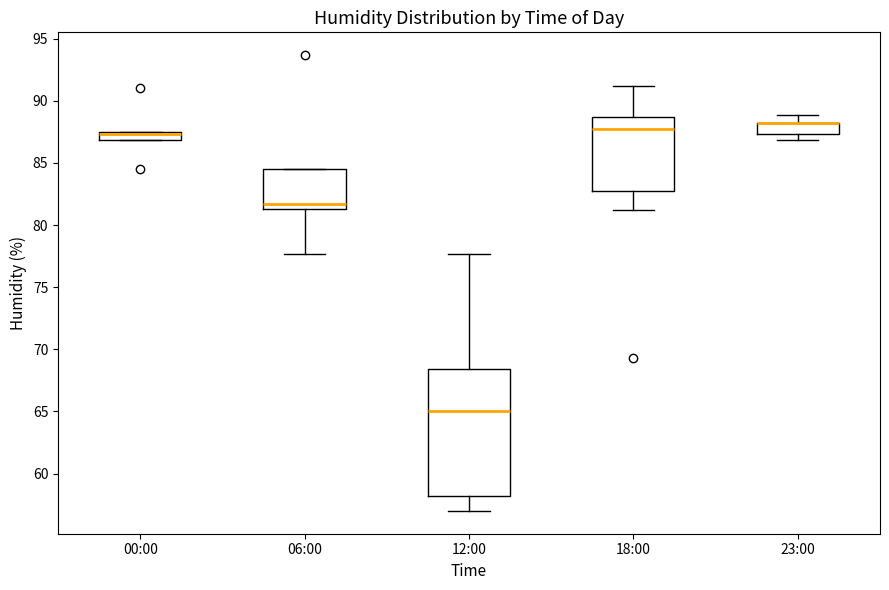

Comparing the boxes themselves (not the whiskers), which one is the tallest?

12:00